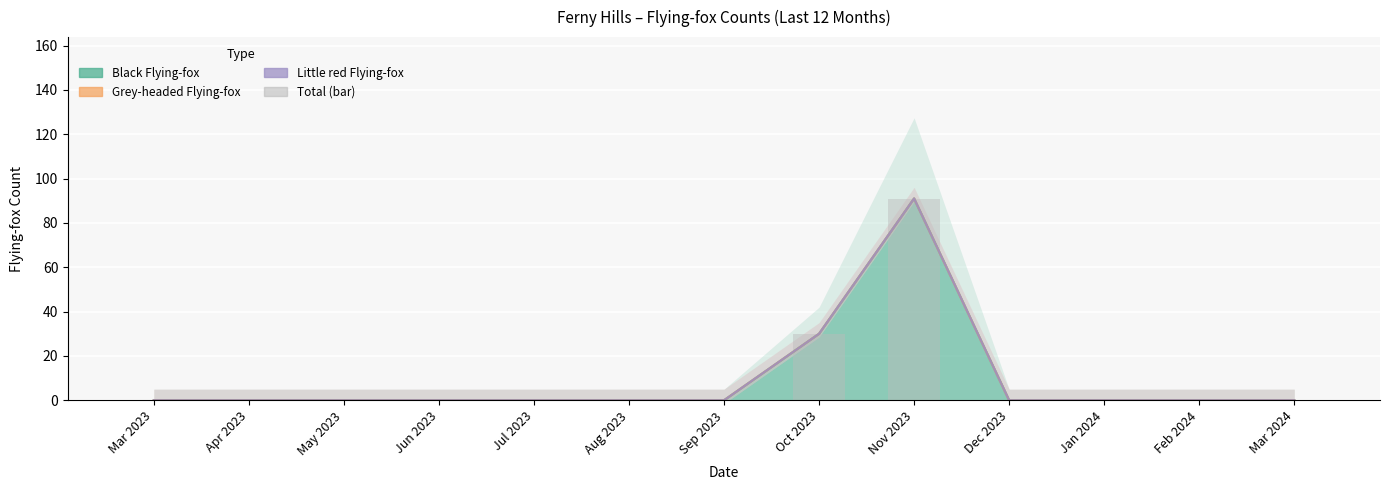

List the labels in order of value, largest first.

Nov 2023, Oct 2023, Mar 2023, Apr 2023, May 2023, Jun 2023, Jul 2023, Aug 2023, Sep 2023, Dec 2023, Jan 2024, Feb 2024, Mar 2024